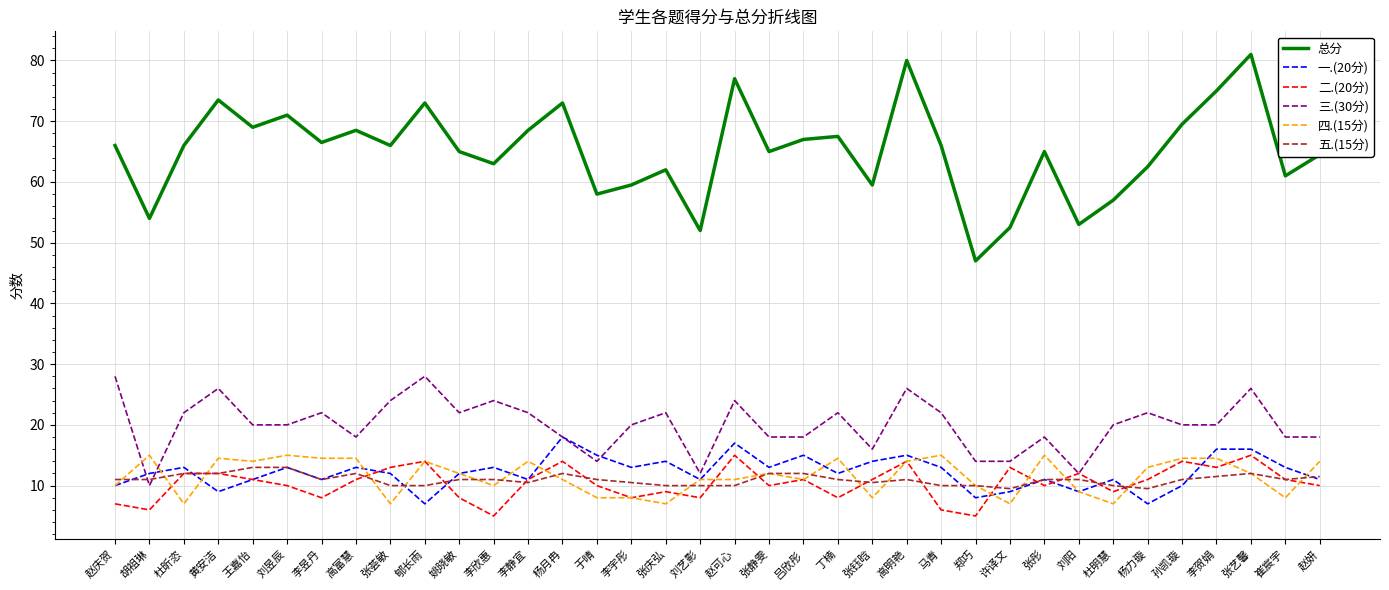

Which category has the lowest value in the 总分 series?

郑巧